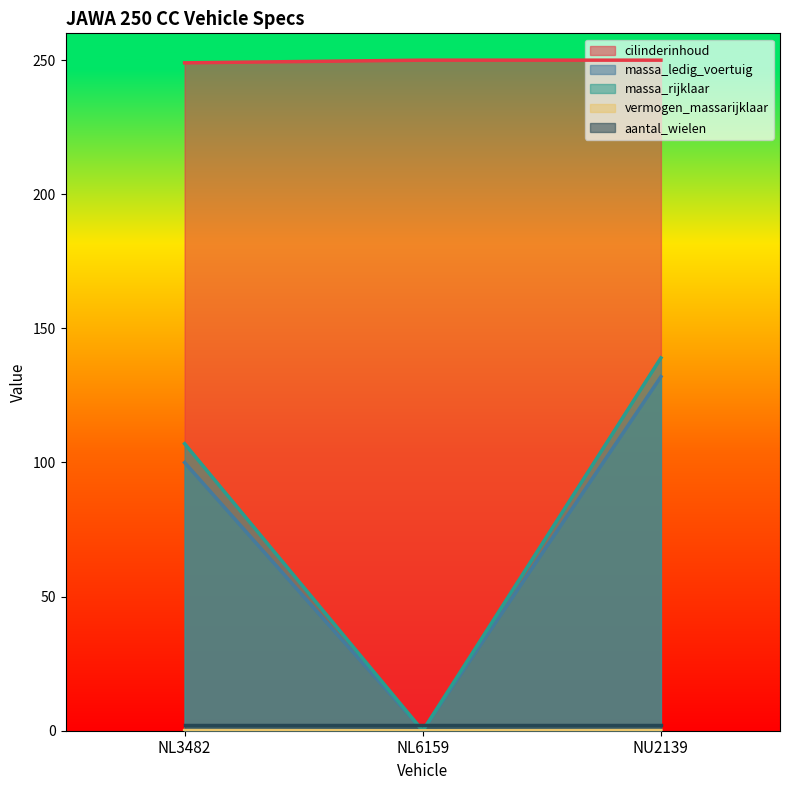

At which label is vermogen_massarijklaar closest to 0?

NL6159